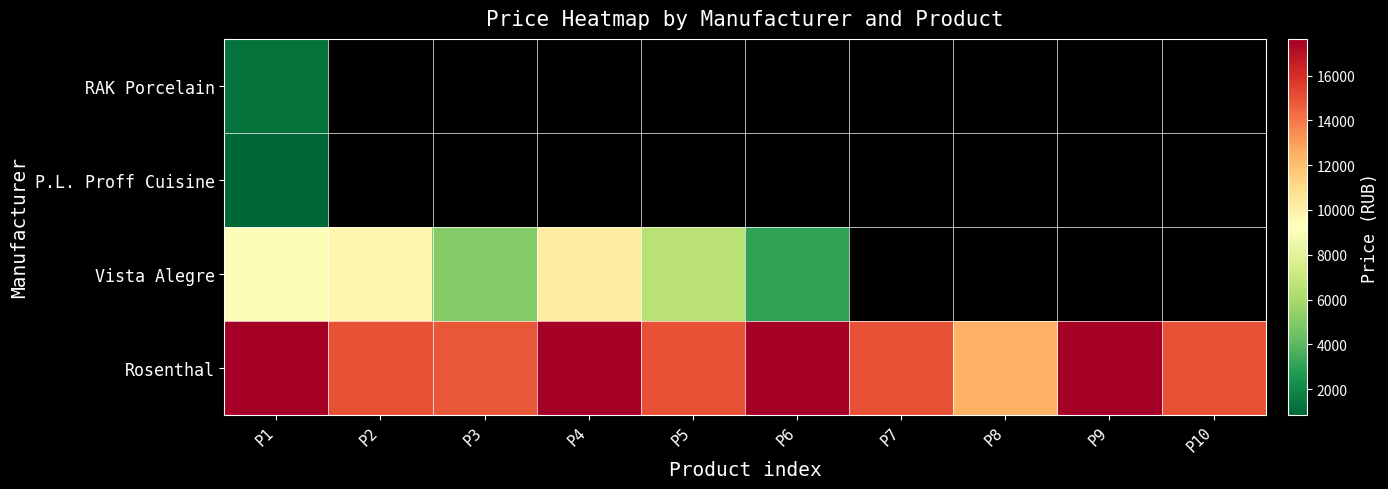

At how many categories does at least one series exceed 4720?

10